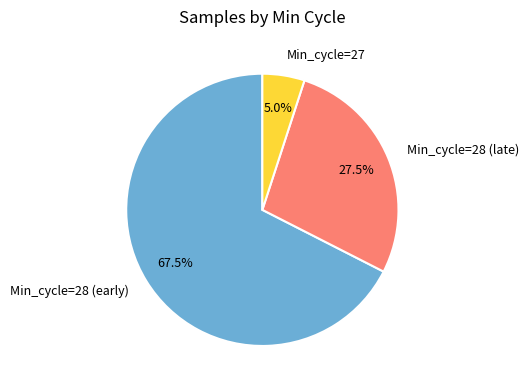

What percentage is NOT represented by Min_cycle=27?

95.0%